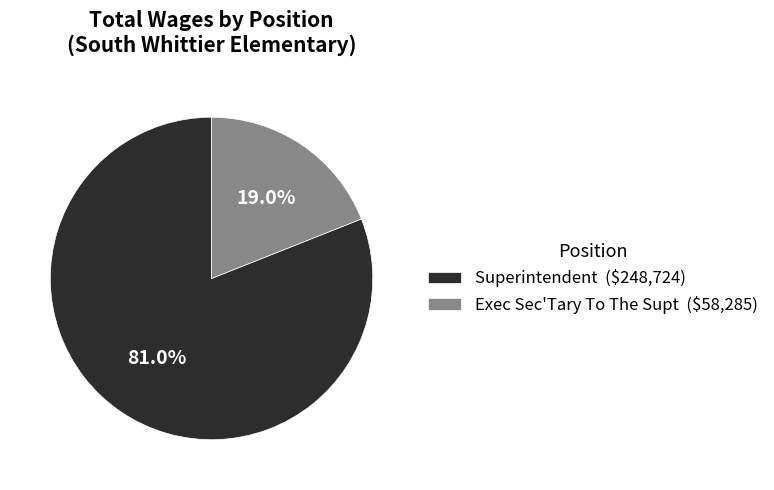

Does Exec Sec'Tary To The Supt account for over 50% of the chart?

No